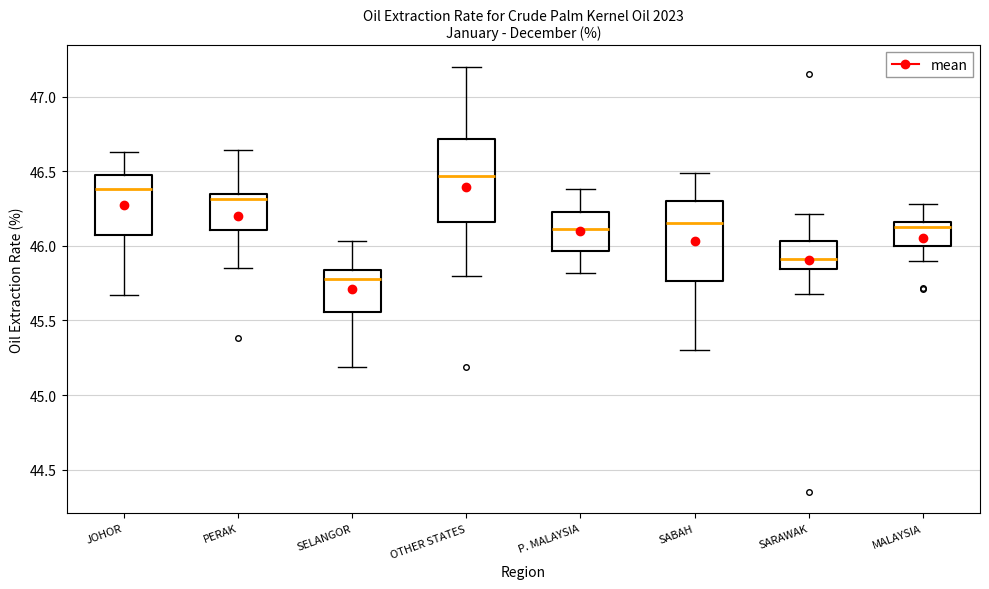

Reading left to right, transcribe this box plot: for each box, give where its median line is, the range the box spans, and where its two whiskers end, as read against the y-axis. The values are not printed on the chart, so give them approximately, as read against the axis.

JOHOR: median 46.40, box 46.05 to 46.50, whiskers 45.65 to 46.65
PERAK: median 46.30, box 46.10 to 46.35, whiskers 45.85 to 46.65
SELANGOR: median 45.80, box 45.55 to 45.85, whiskers 45.20 to 46.05
OTHER STATES: median 46.45, box 46.15 to 46.70, whiskers 45.80 to 47.20
P. MALAYSIA: median 46.10, box 45.95 to 46.25, whiskers 45.80 to 46.40
SABAH: median 46.15, box 45.75 to 46.30, whiskers 45.30 to 46.50
SARAWAK: median 45.90, box 45.85 to 46.05, whiskers 45.70 to 46.20
MALAYSIA: median 46.15 (just below the box's upper edge), box 46.00 to 46.15, whiskers 45.90 to 46.30